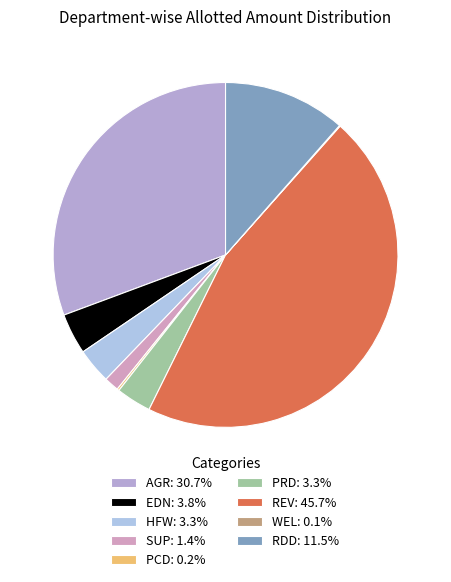

What is the ratio of the value at SUP to the value at EDN?

0.4